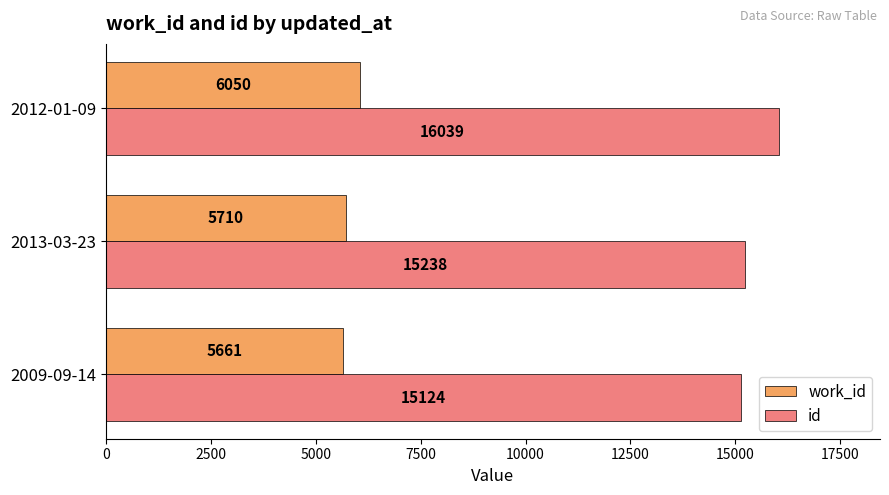

How many distinct data groups are displayed?

2